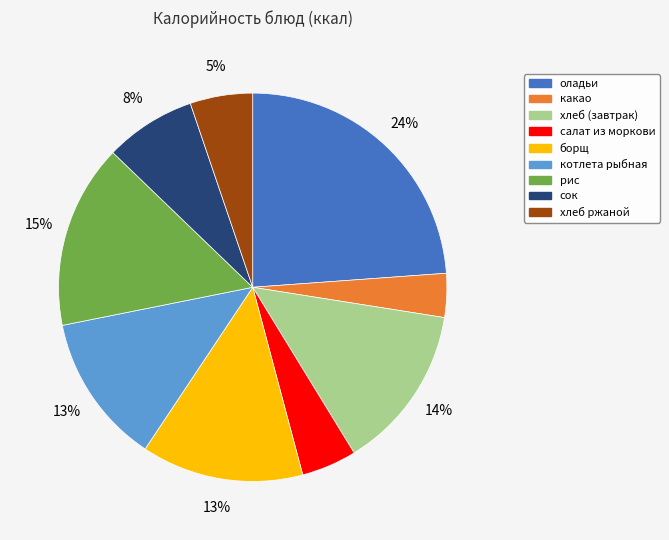

To the nearest percent, what is the difference between the largest and smallest slice percentages?

20%